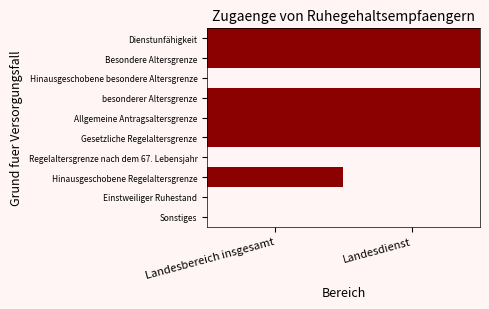

Which category has the lowest value across all series?

Landesbereich insgesamt